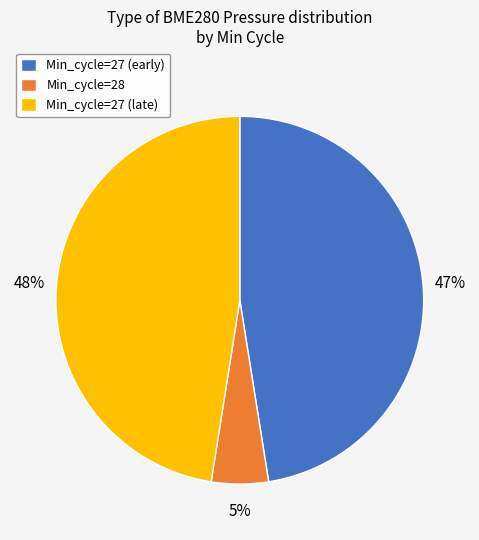

Count the number of slices in the pie.

3